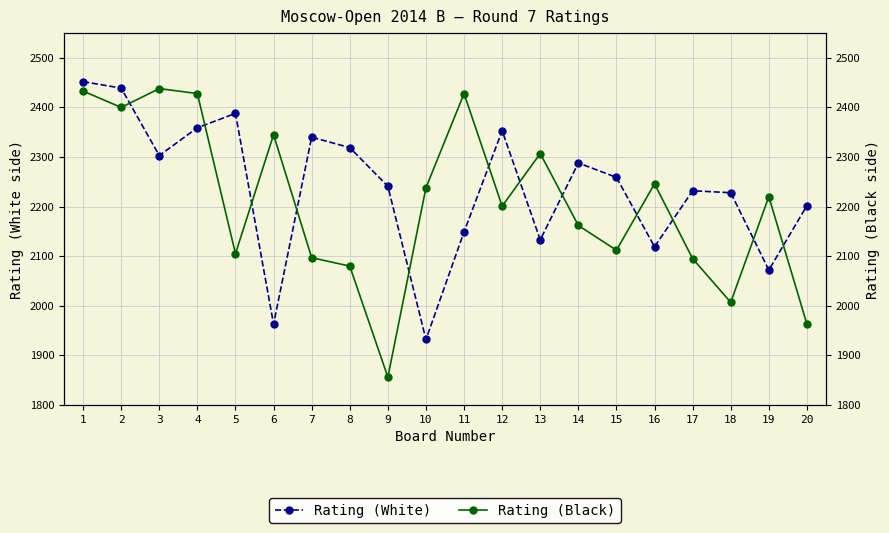

Is this an area chart (filled region under the line)?

No